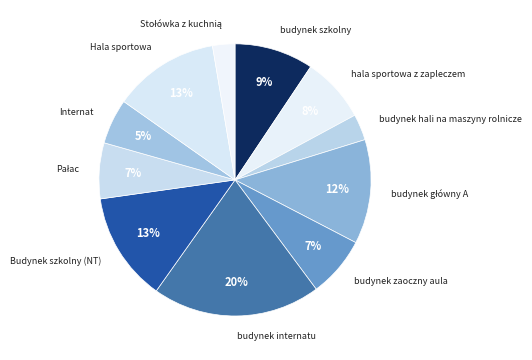

Does budynek internatu represent more than half of the total?

No